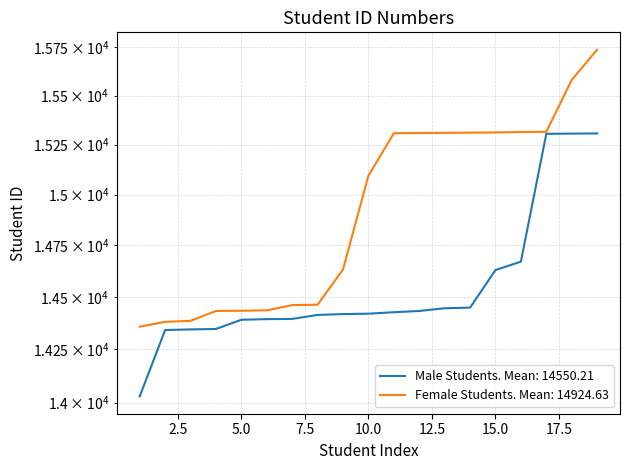

What is the difference between the second highest and minimum values in the Male Students series?

1277